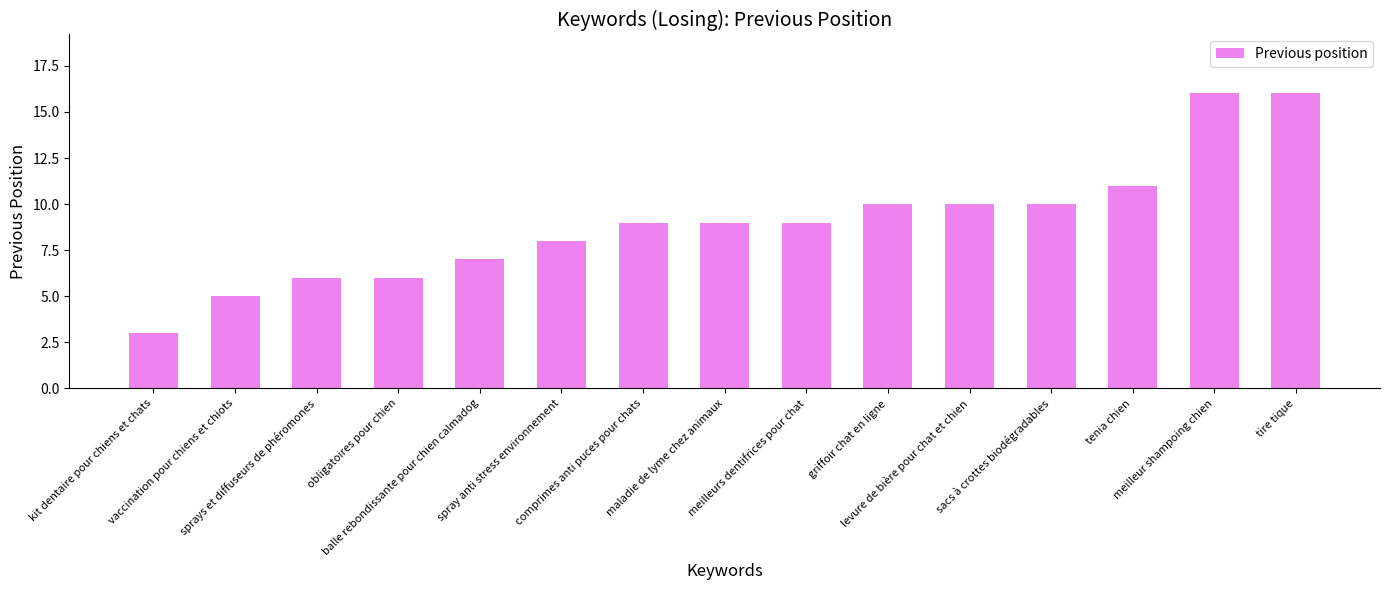

What is the sum of the values at comprimes anti puces pour chats and meilleurs dentifrices pour chat?

18